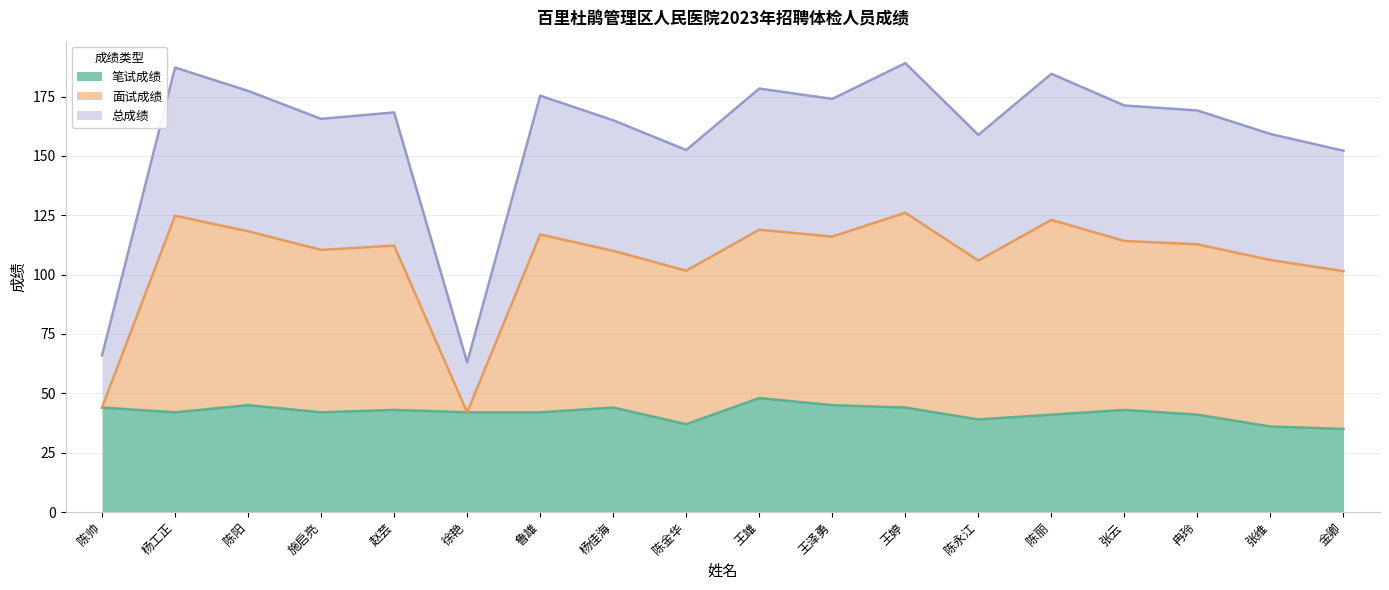

Which category has the highest value in the 面试成绩 series?

王婷